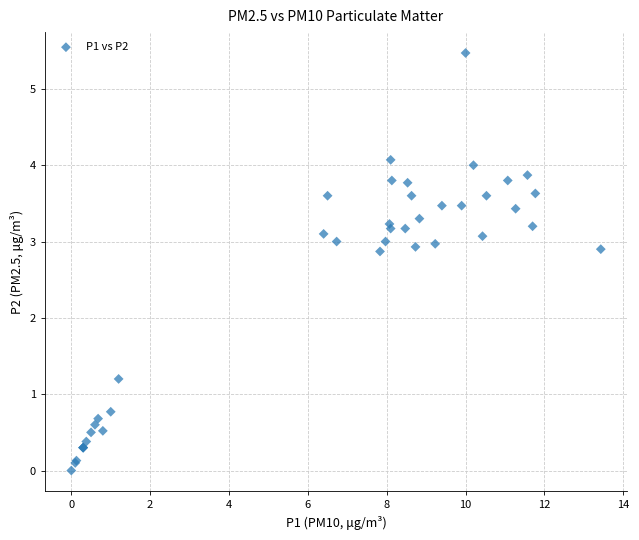

What Y value in the scatter plot is closest to 2?

1.2